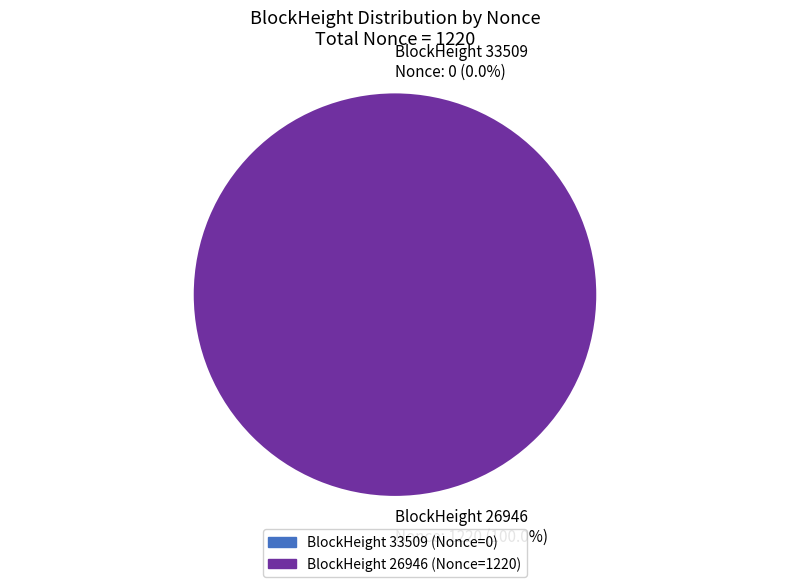

True or false: 26946 accounts for 100% of the total.

True